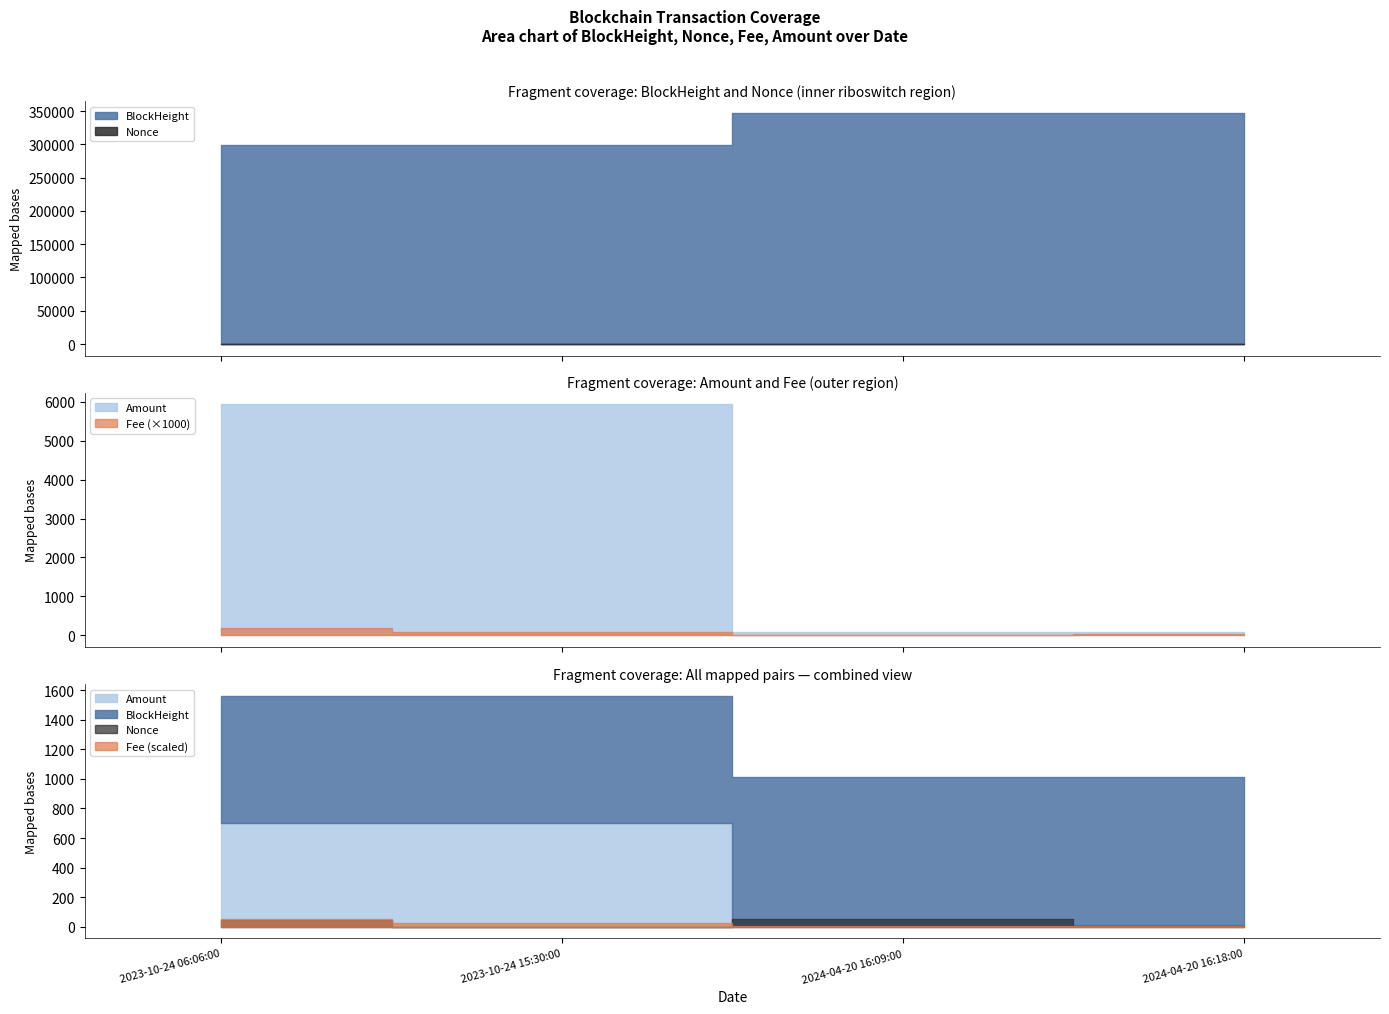

How many interior local valleys does the Fee series have?

1